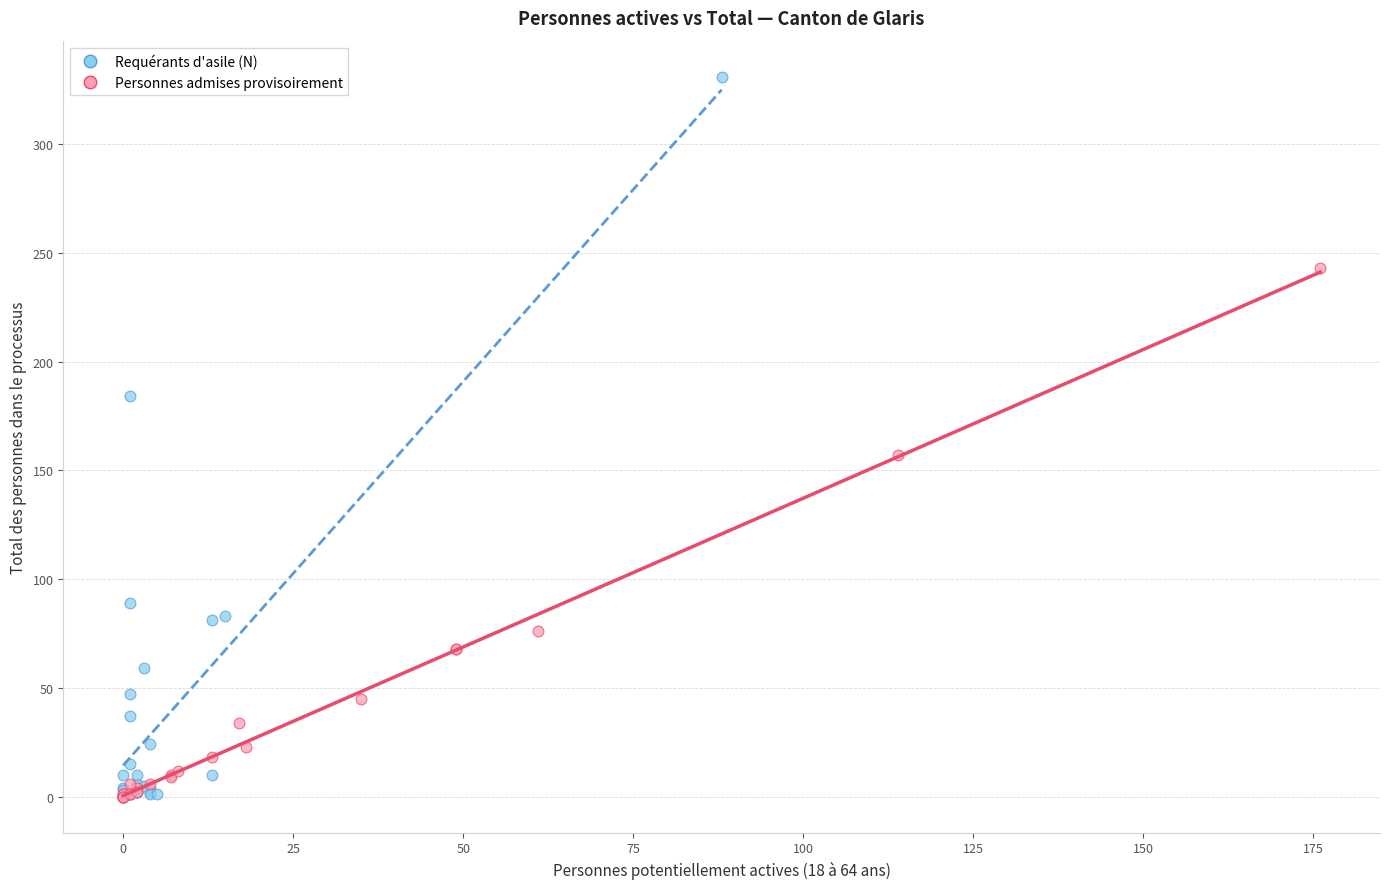

Which series contains the highest Y value?

Requérants d'asile (N)